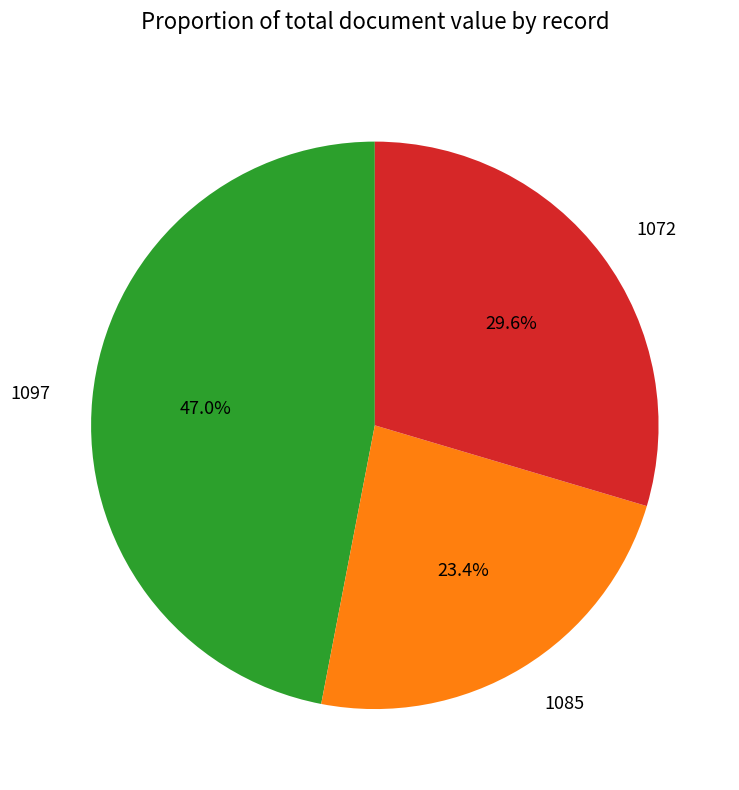

The 1072 slice represents 30% of the pie. True or false?

True